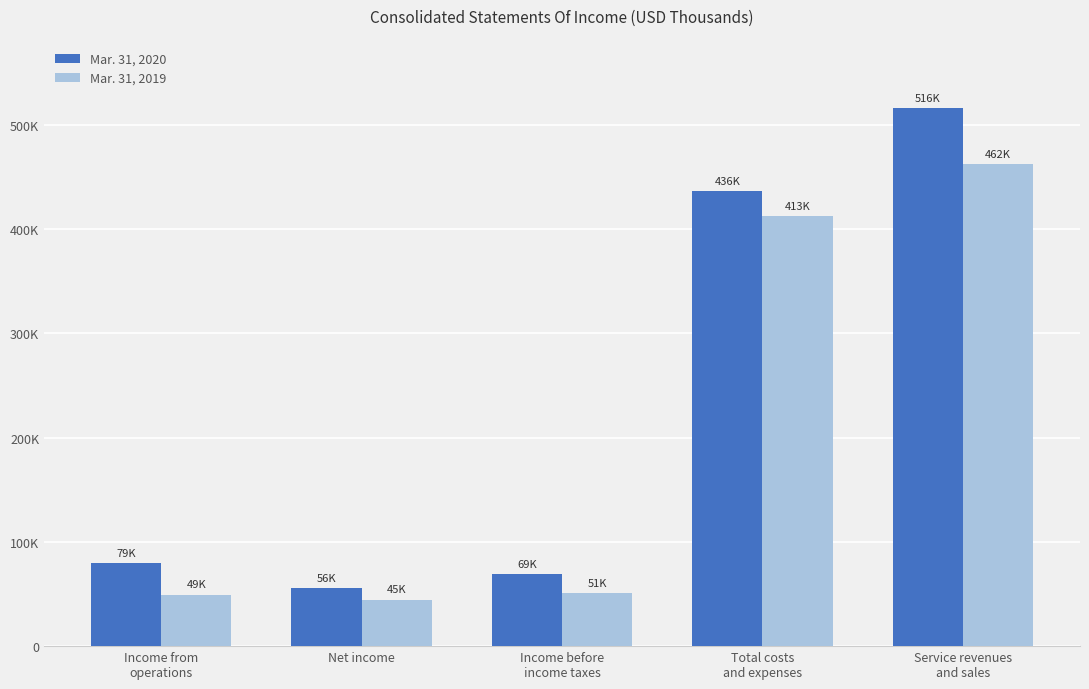

What is the spread (max minus min) of values at Income from
operations?

29891